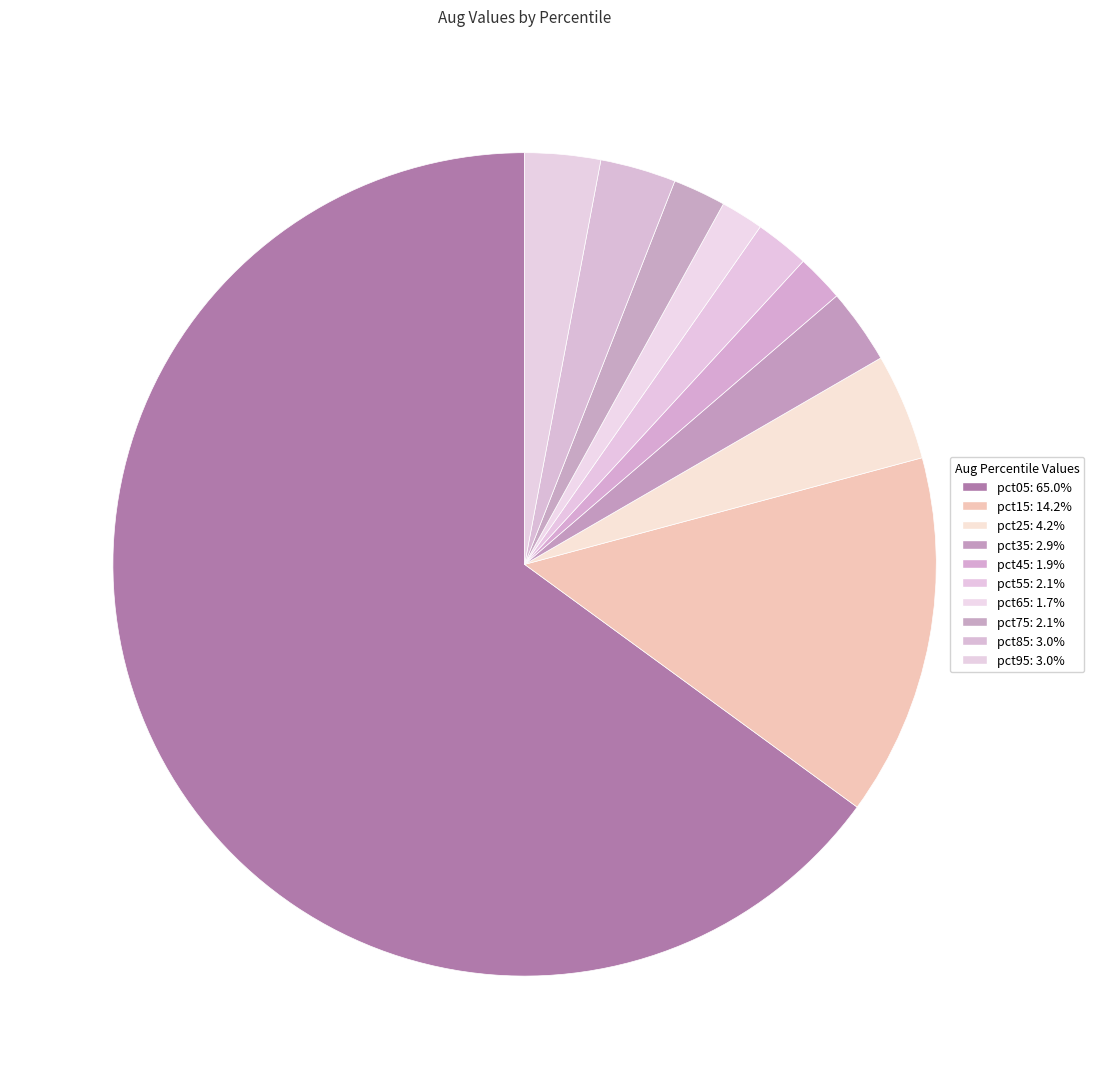

How many segments does this pie chart have?

10